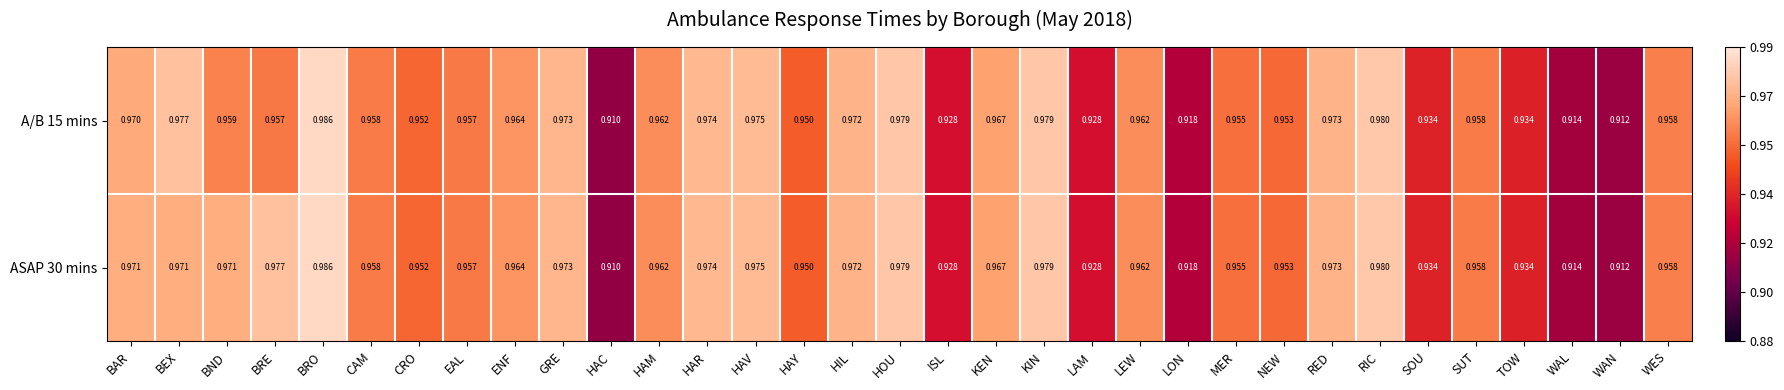

At which label is ASAP 30 mins closest to 0?

HAC